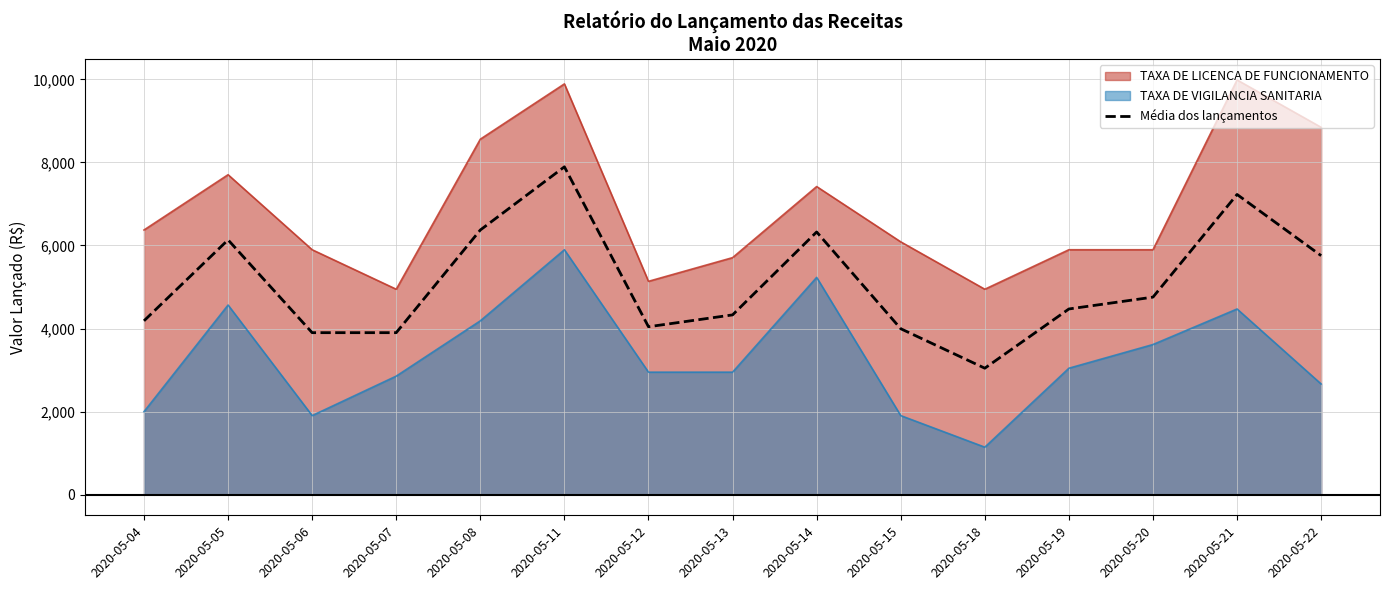

What is the value of the 14th point from the left?

7229.6